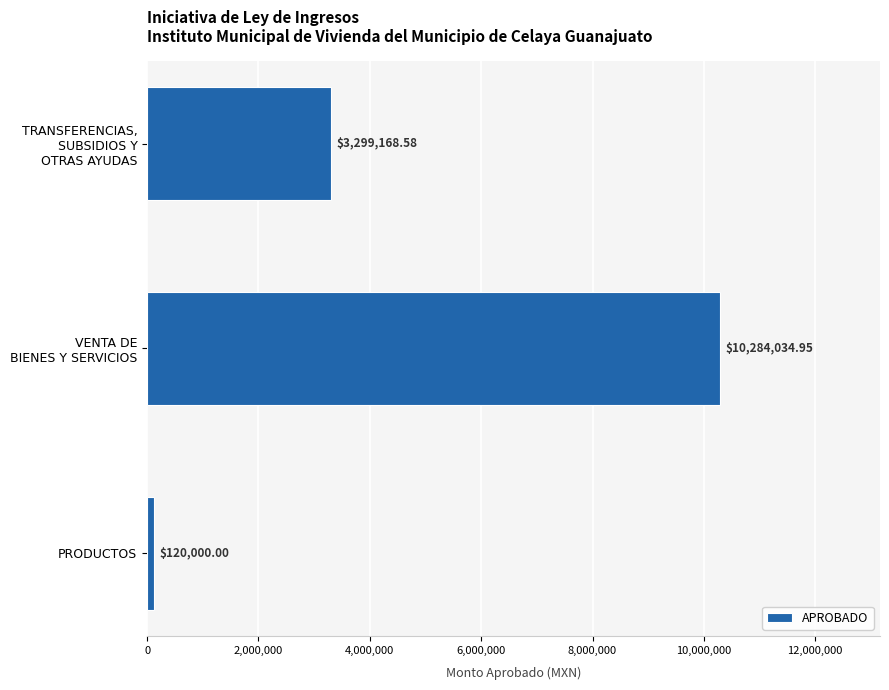

What is the sum of all values?

13703203.5